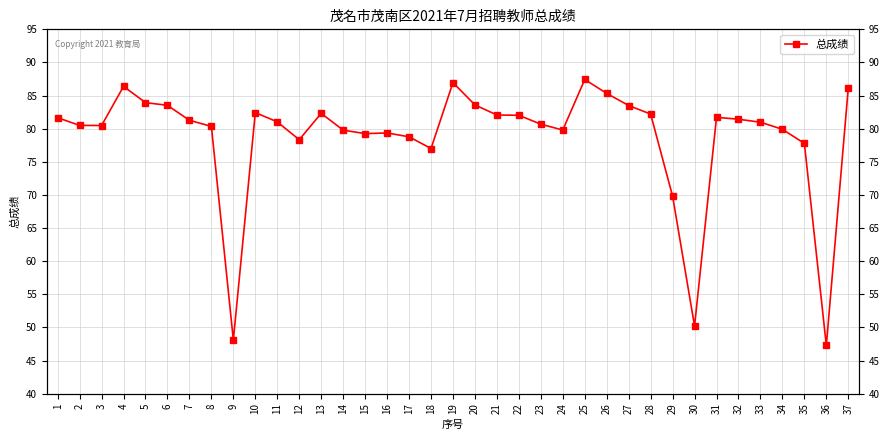

How many series are shown in this chart?

1